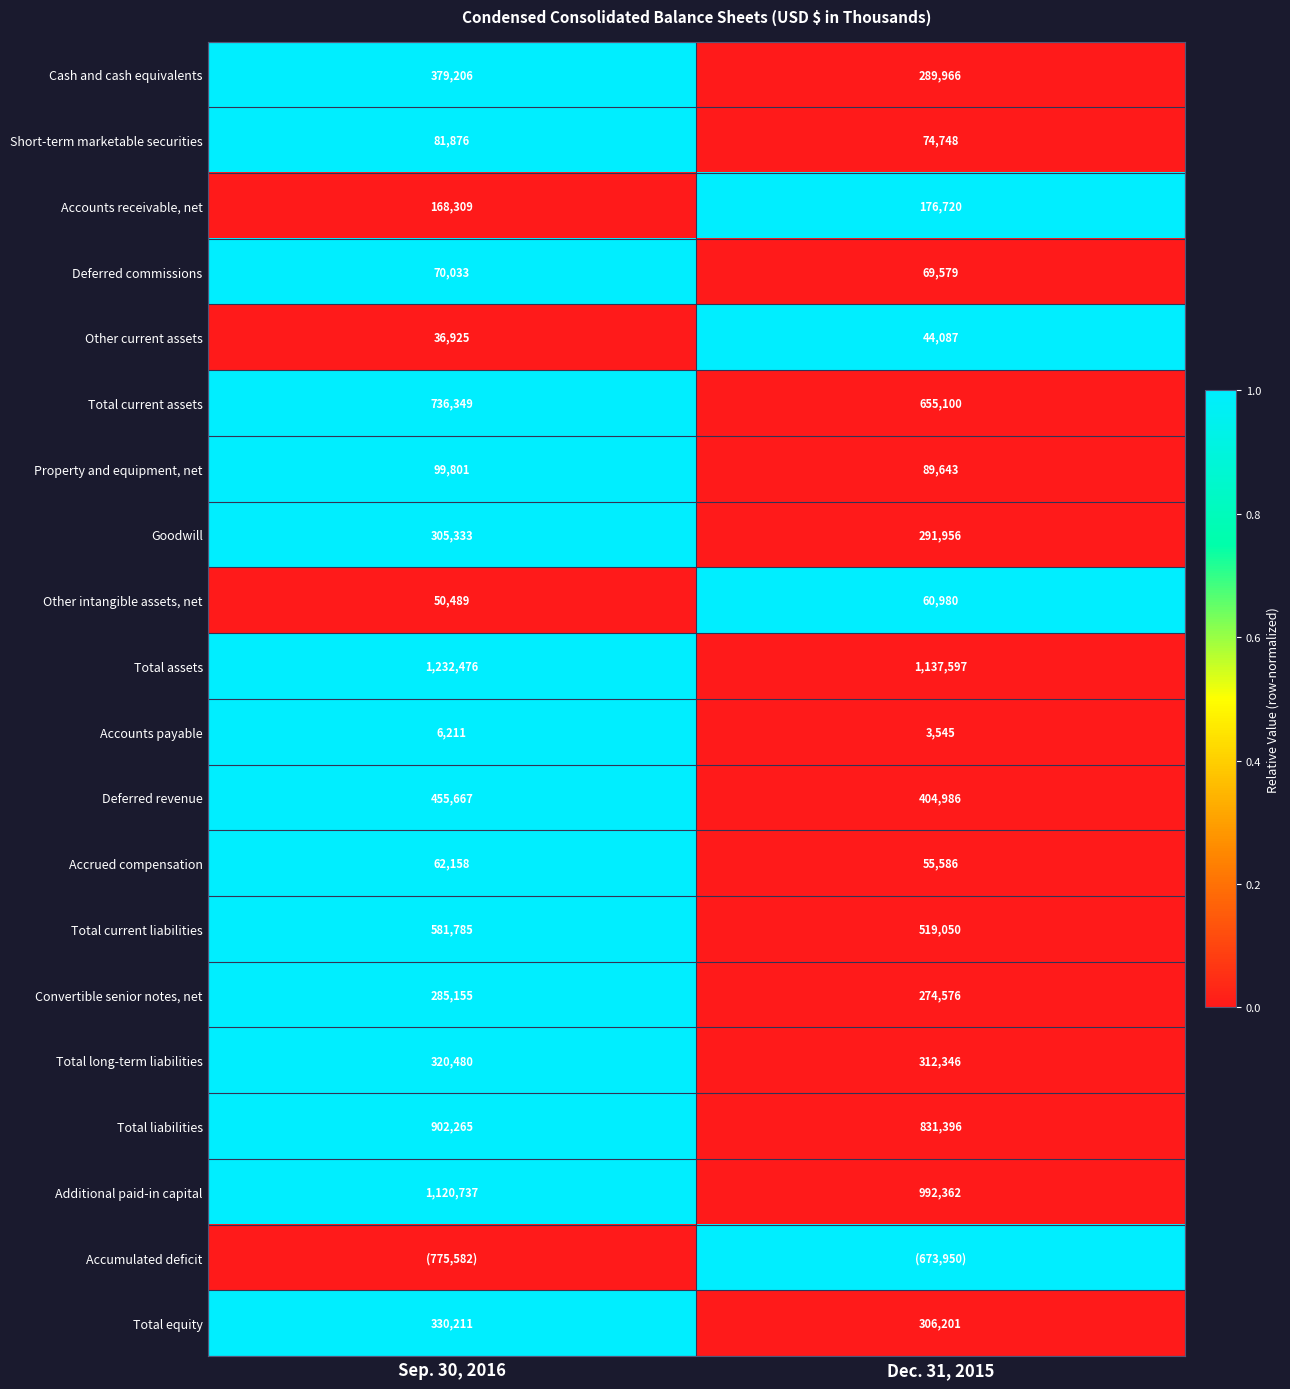

What is the maximum value for Cash and cash equivalents?

379206